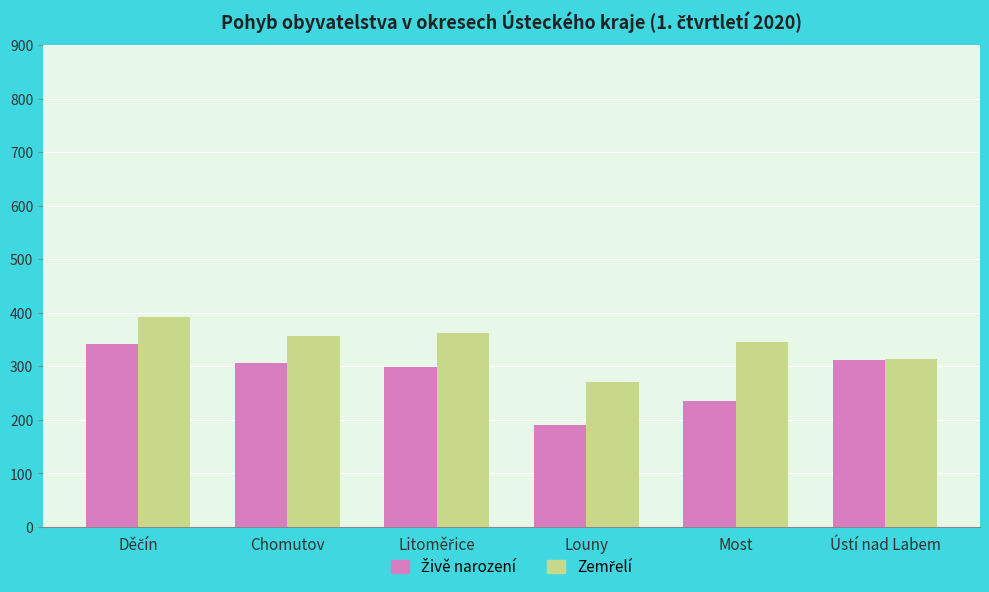

What is the smallest value displayed?

191